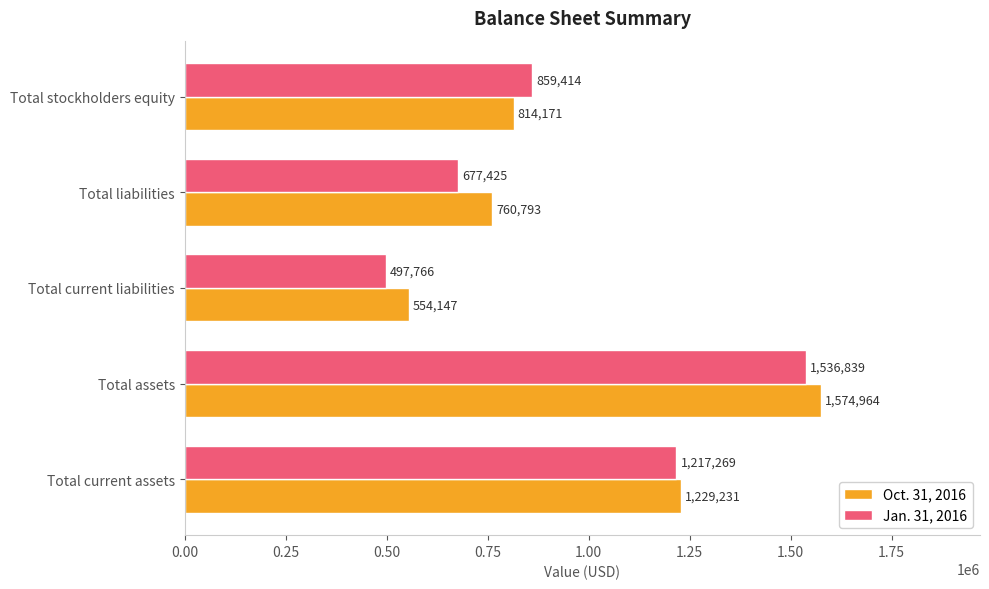

Which series has the largest range (max minus min)?

Jan. 31, 2016